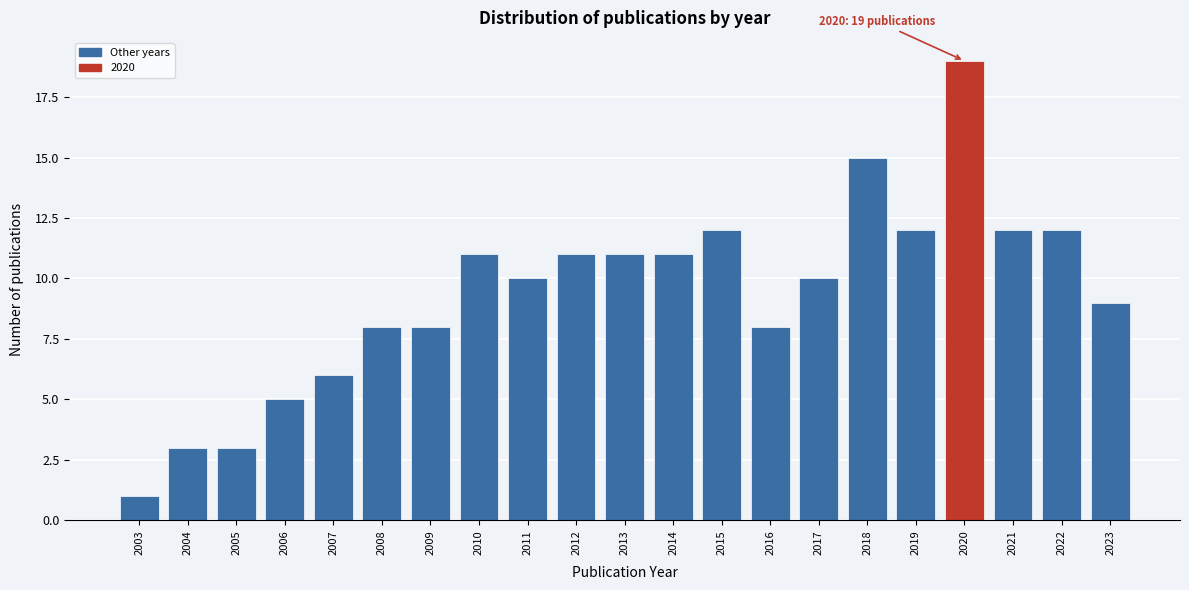

Reading left to right, list all the values displayed in this chart.

1	3	3	5	6	8	8	11	10	11	11	11	12	8	10	15	12	19	12	12	9